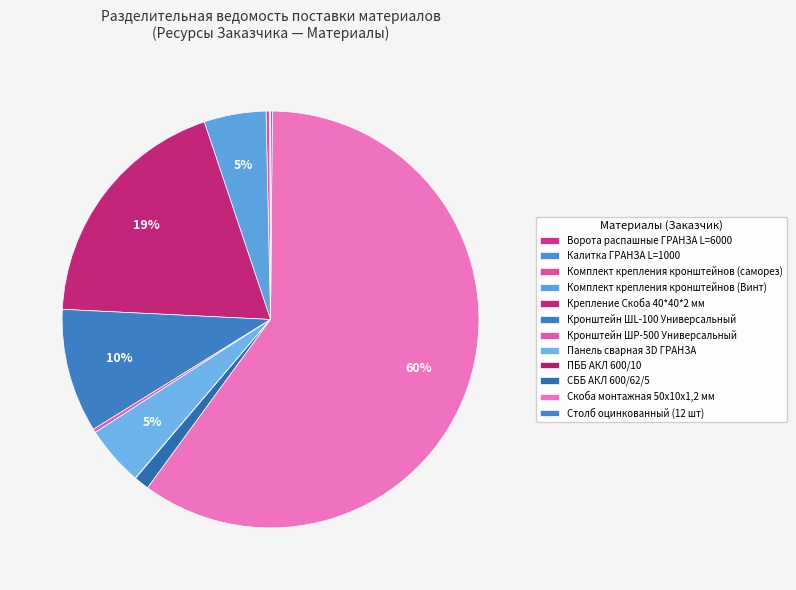

Which slice is the smallest?

ПББ АКЛ 600/10